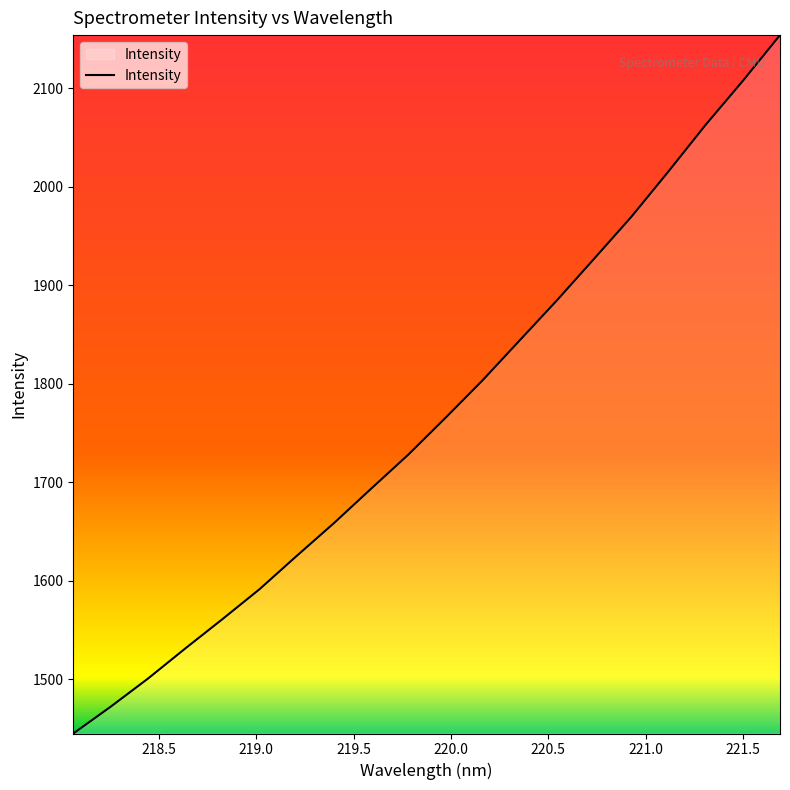

What is the smallest value displayed?

1445.0